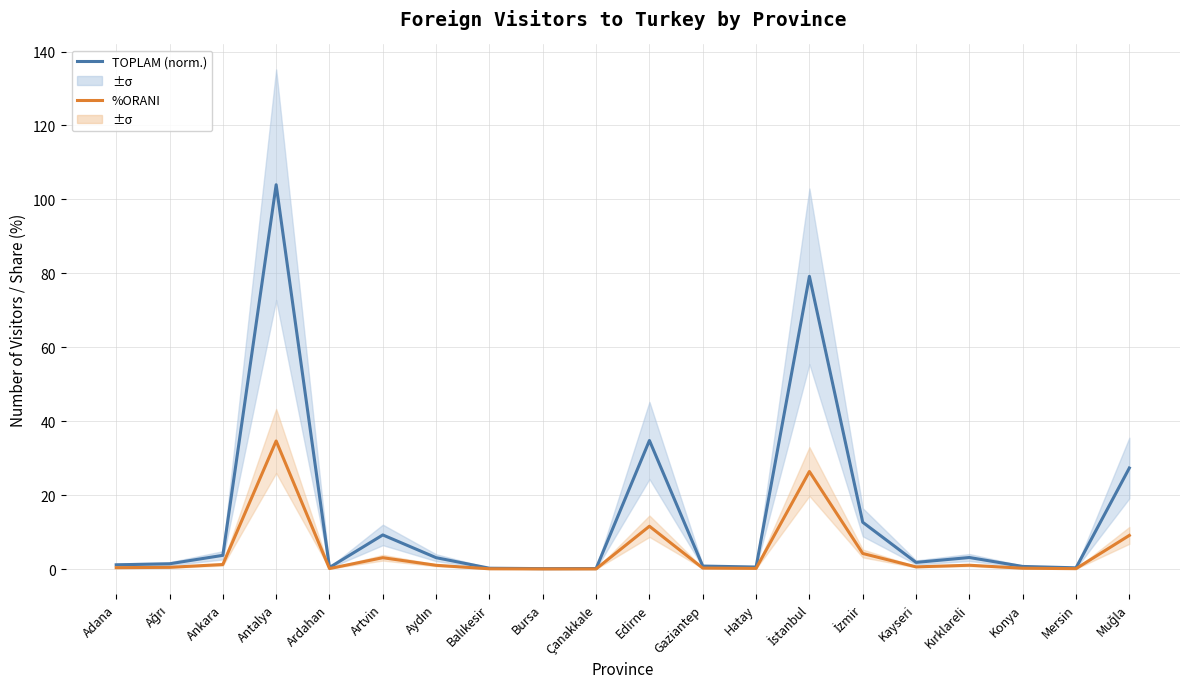

At which category does %ORANI reach its first local valley?

Ardahan